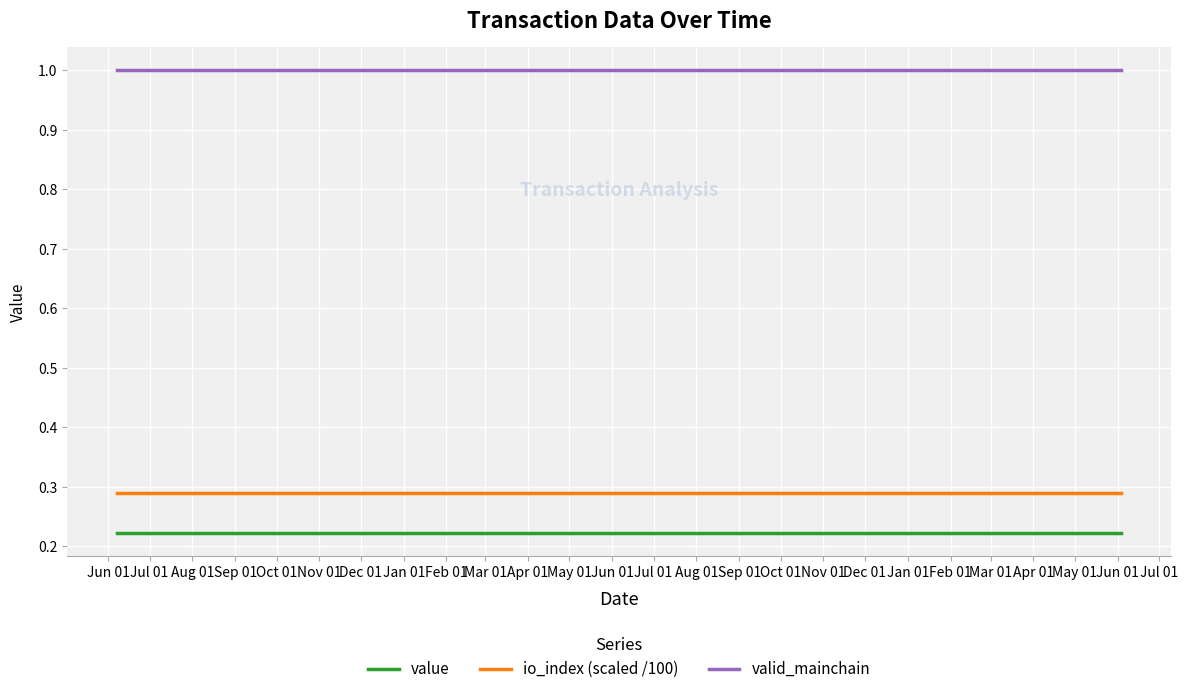

What are all the series names shown in the legend?

value, io_index (scaled /100), valid_mainchain